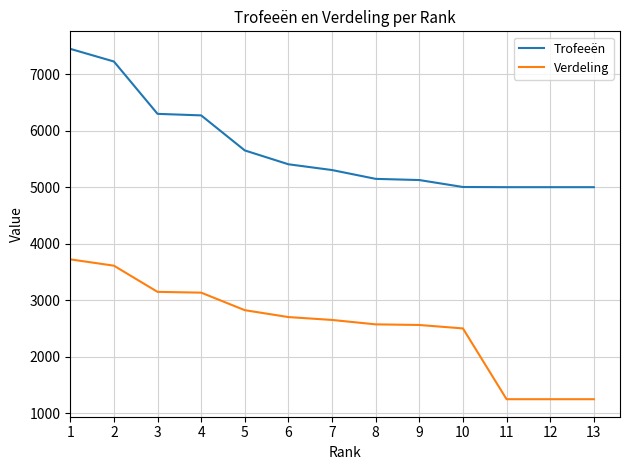

The Trofeeën series shows 6298 at 3. True or false?

True